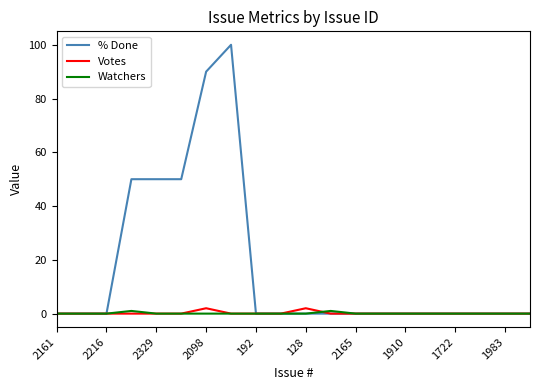

True or false: % Done has more than 0 interior local peaks.

True